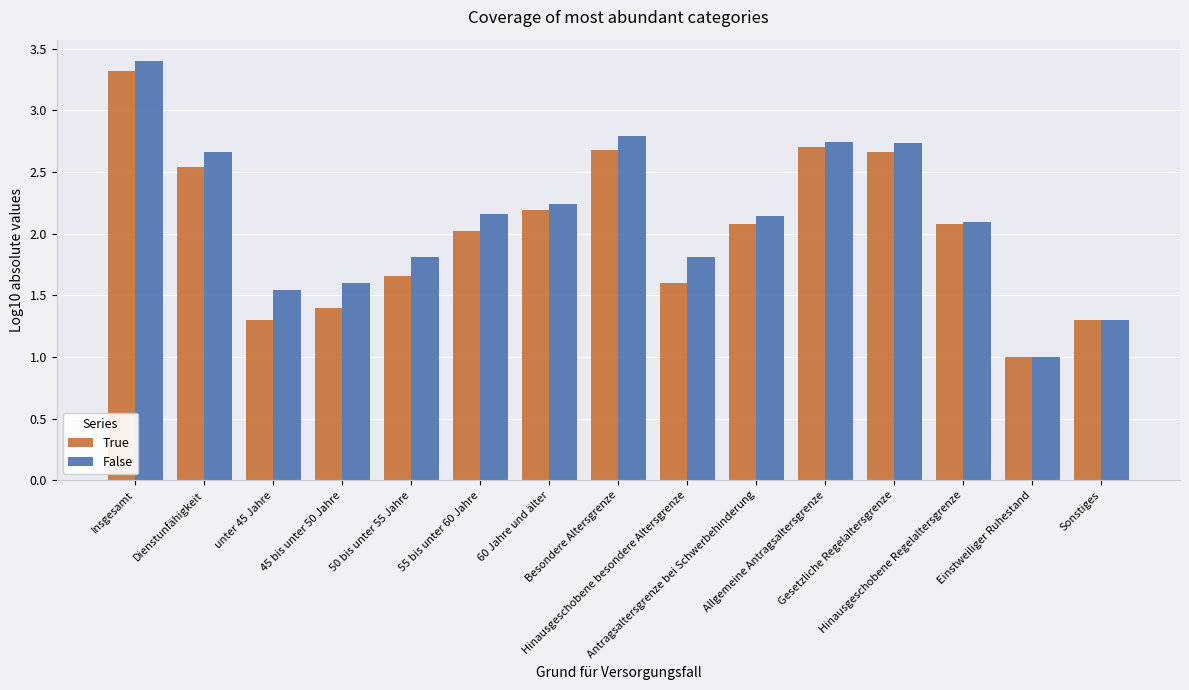

Which series has the largest range (max minus min)?

False